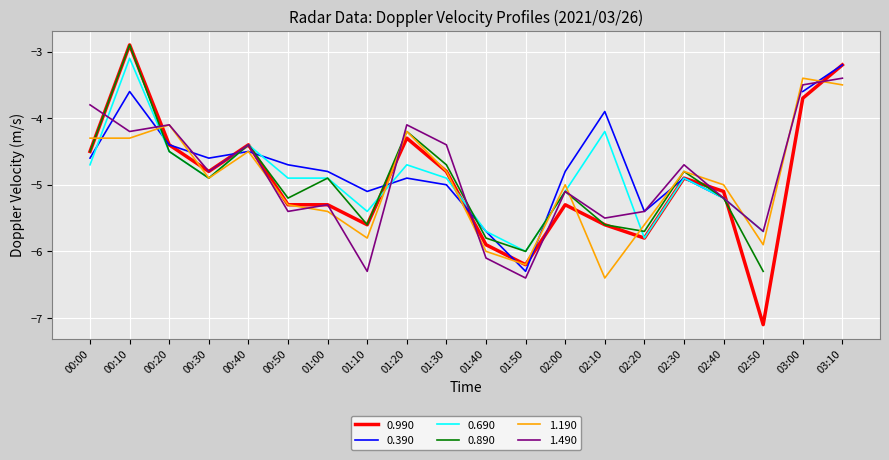

At which label does 1.490 reach its peak?

03:10